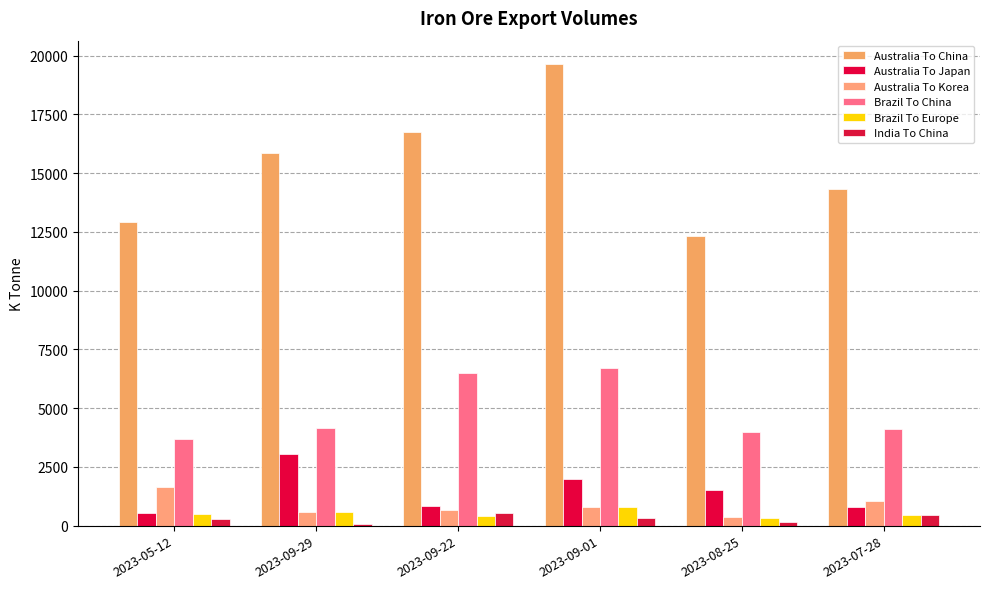

Which series has the largest range (max minus min)?

Australia To China